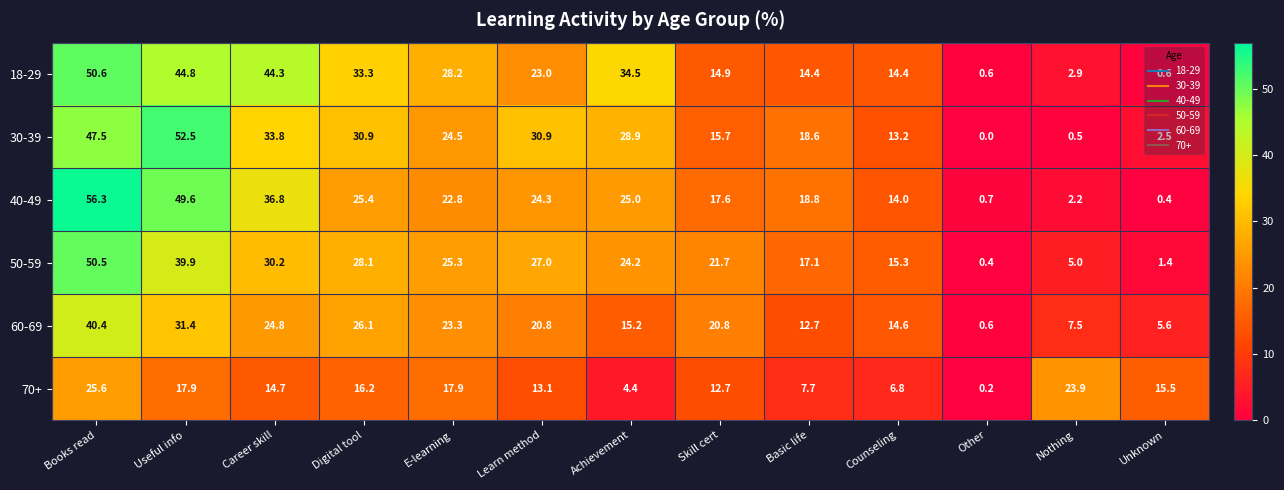

Which label corresponds to the smallest value in the chart?

Other